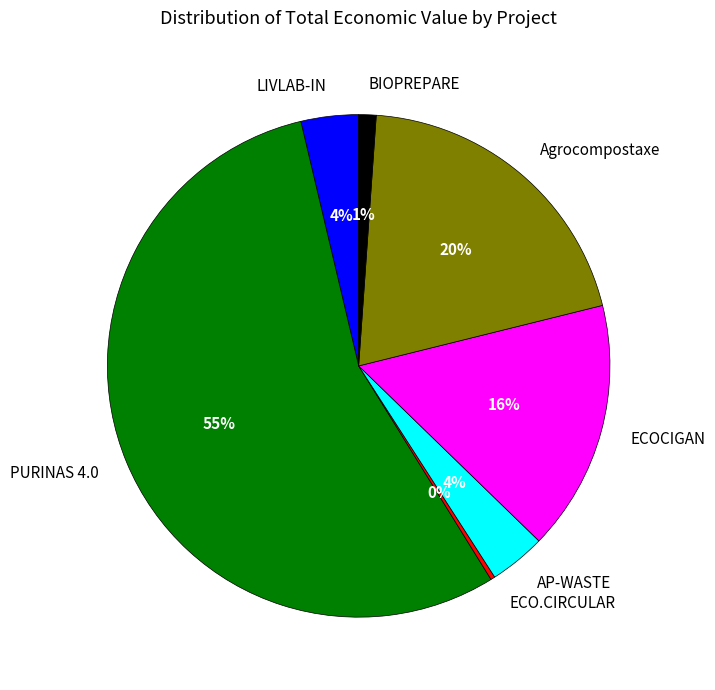

The AP-WASTE slice represents 4% of the pie. True or false?

True